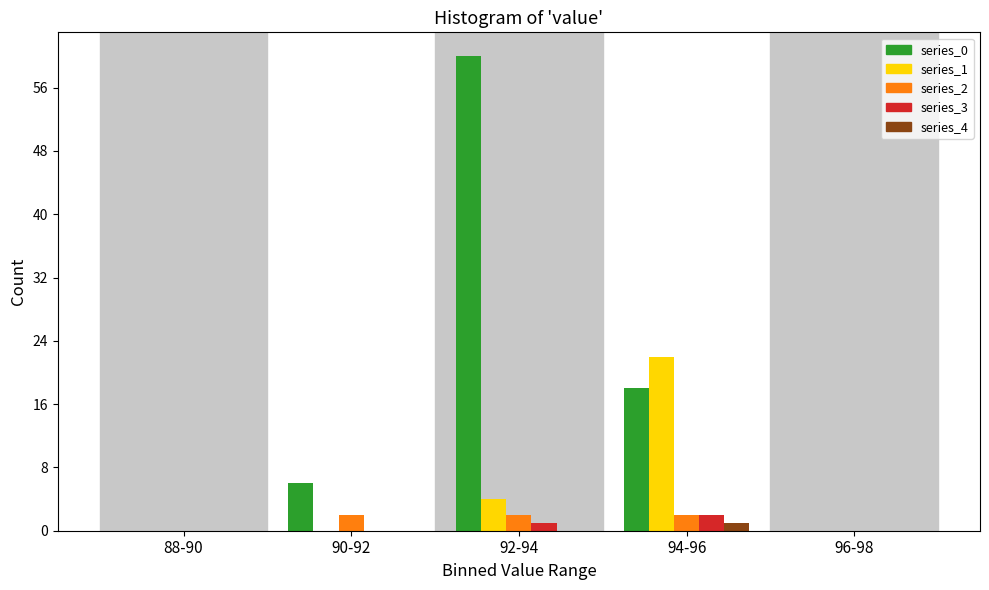

Reading right to left, what are all the values shown in this chart?

series_0: 96-98=0	94-96=18	92-94=60	90-92=6	88-90=0
series_1: 96-98=0	94-96=22	92-94=4	90-92=0	88-90=0
series_2: 96-98=0	94-96=2	92-94=2	90-92=2	88-90=0
series_3: 96-98=0	94-96=2	92-94=1	90-92=0	88-90=0
series_4: 96-98=0	94-96=1	92-94=0	90-92=0	88-90=0